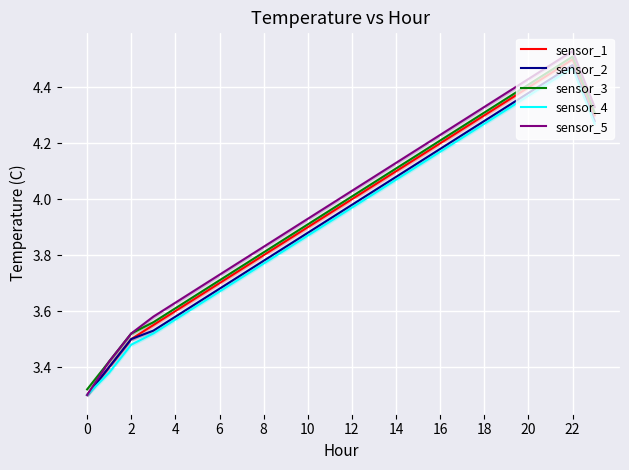

Between 13 and 20, which is larger?

20